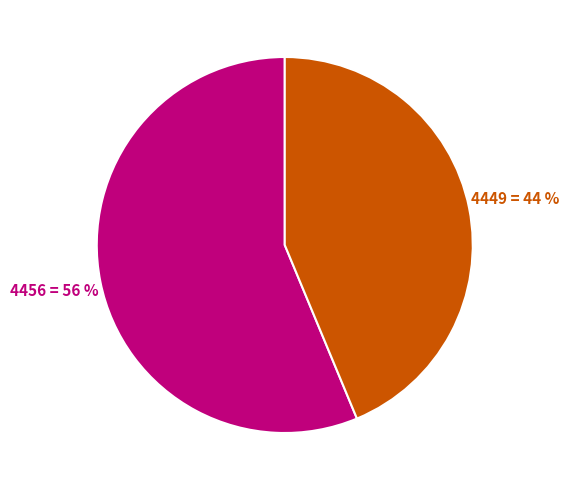

To the nearest percent, what is the average slice percentage?

50%